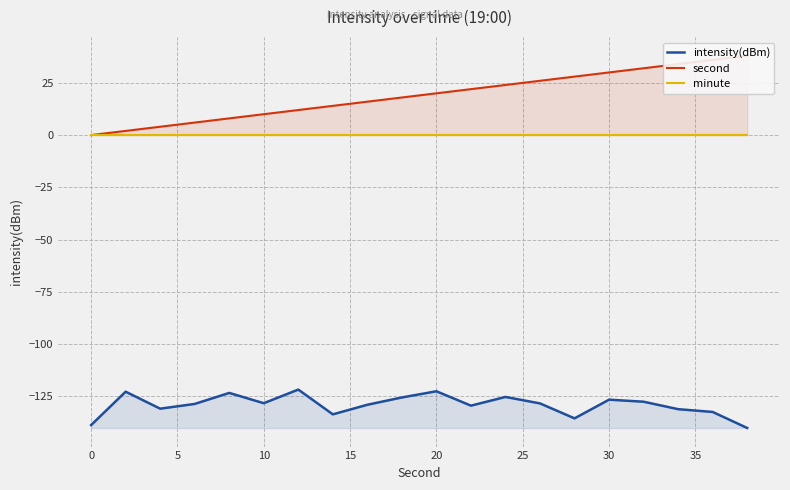

What is the maximum value for intensity(dBm)?

-121.8